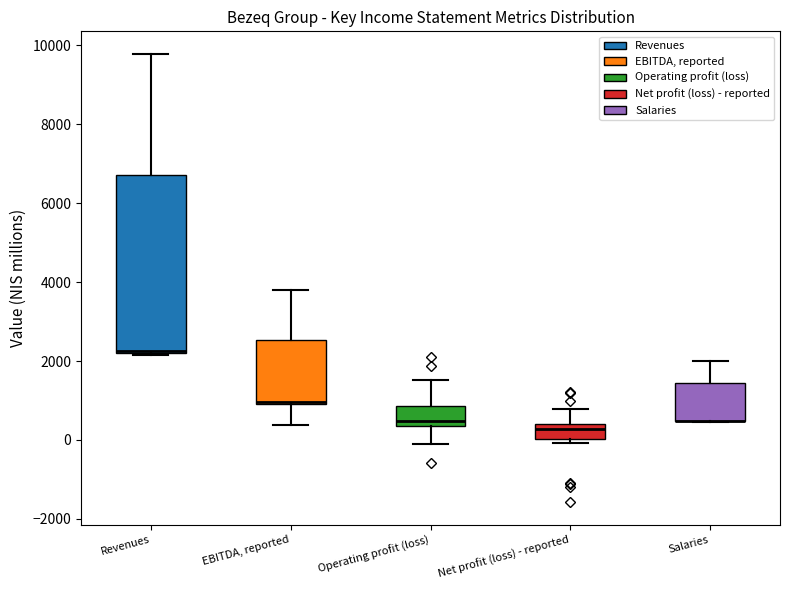

Reading left to right, read every box against the y-axis: the position of its median line, the range the box covers, and the ends of its whiskers. The values are not printed on the chart, so give them approximately, as read against the axis.

Revenues: median 2200, box 2200 to 6800, whiskers 2200 to 9800
EBITDA, reported: median 1000 (just above the box's lower edge), box 1000 to 2600, whiskers 400 to 3800
Operating profit (loss): median 400 (just above the box's lower edge), box 400 to 800, whiskers -200 to 1600
Net profit (loss) - reported: median 200, box 0 to 400, whiskers 0 (just below the box's lower edge) to 800
Salaries: median 400 (drawn on the box's lower edge), box 400 to 1400, whiskers 400 to 2000